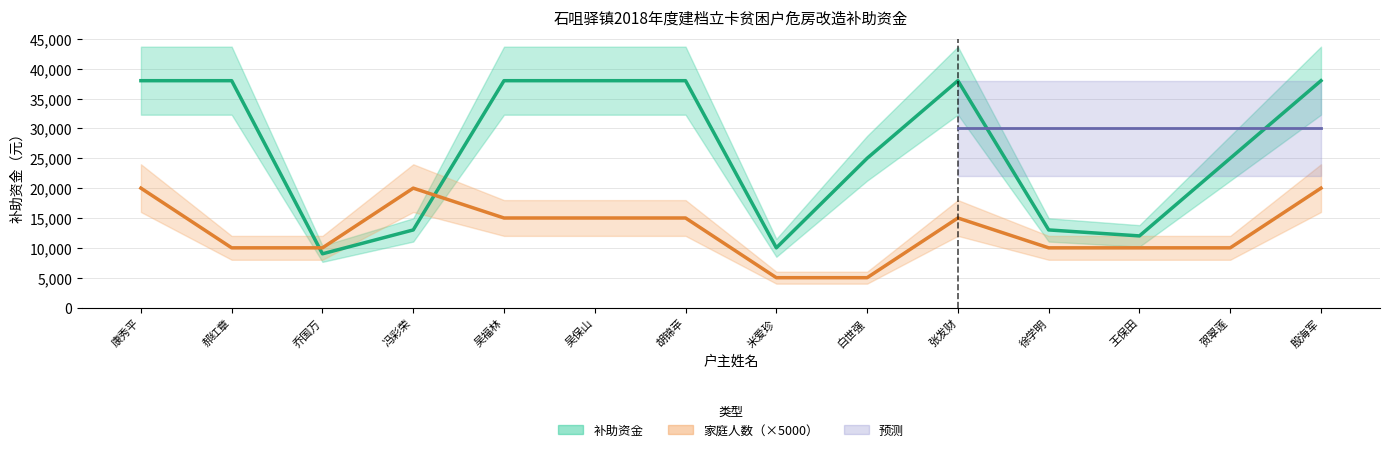

What is the difference between the 补助资金（元） values at 胡锦苹 and 徐学明?

25000